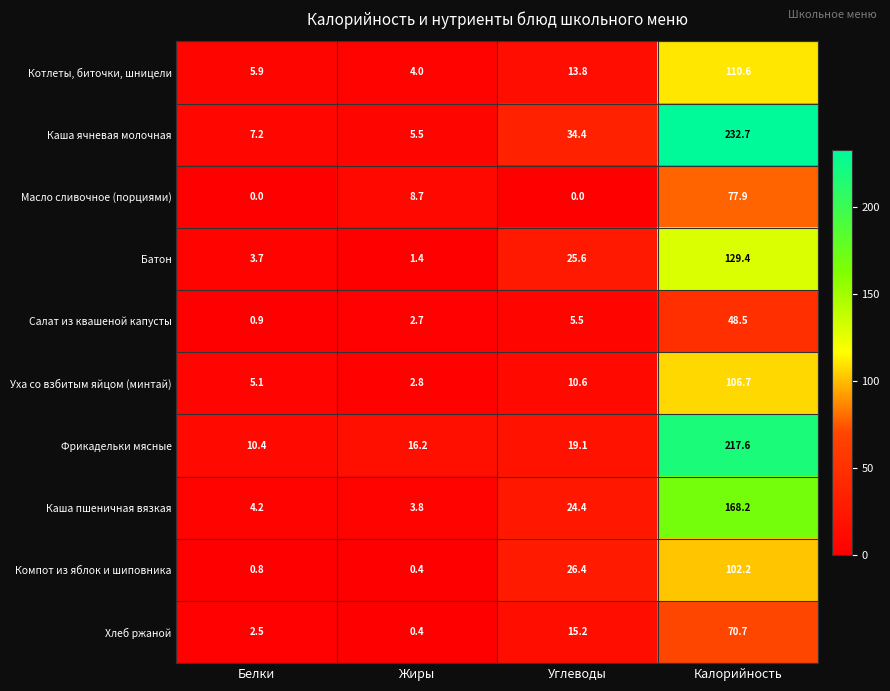

Which category has the highest value in the Каша пшеничная вязкая series?

Калорийность